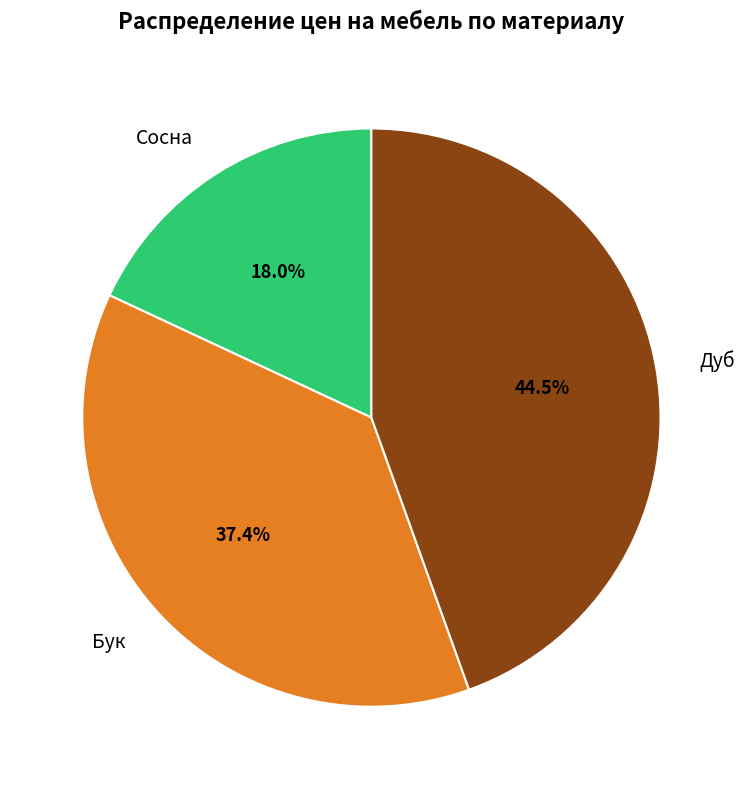

What is the total percentage of Бук and Дуб?

82.0%